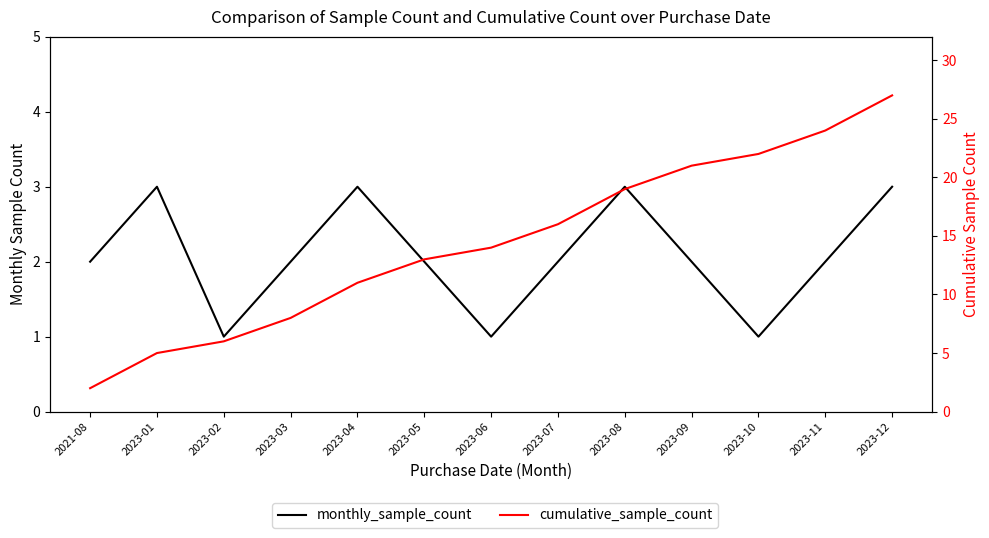

The monthly_sample_count series shows 1 at 2023-02. True or false?

True